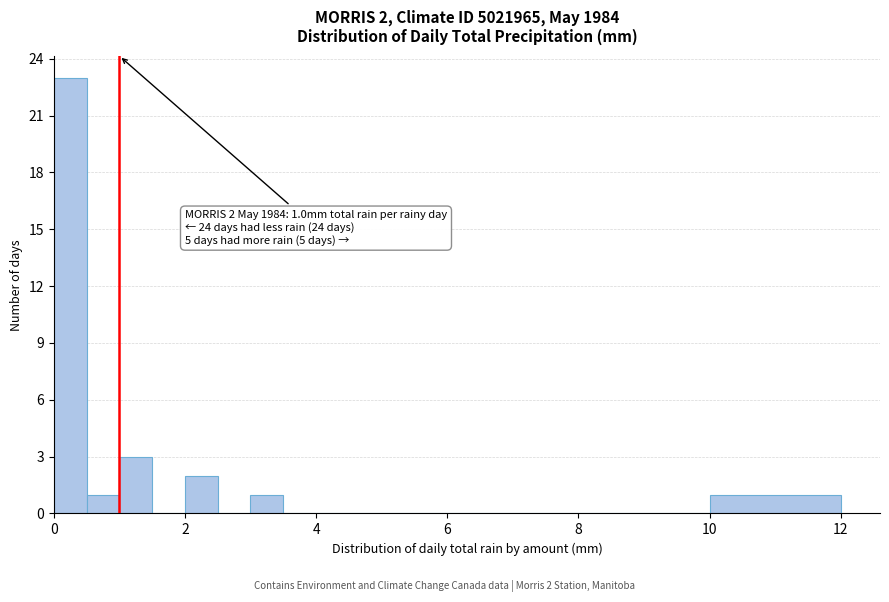

Around what value on the x-axis is the tallest bar? Give the approximate position of its centre, as read against the axis.

0.2